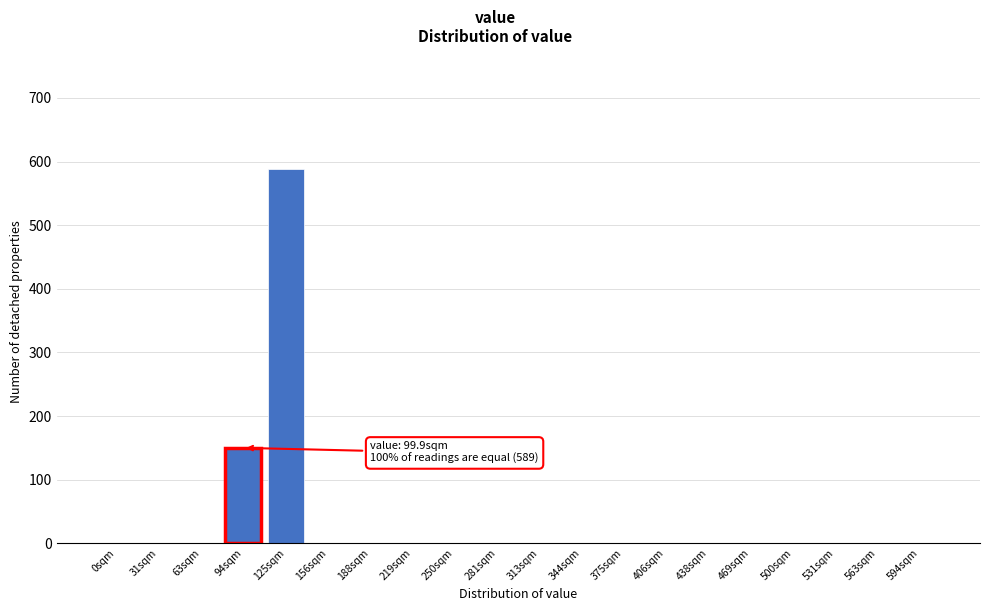

Reading right to left, list all the values displayed in this chart.

594sqm=0	563sqm=0	531sqm=0	500sqm=0	469sqm=0	438sqm=0	406sqm=0	375sqm=0	344sqm=0	313sqm=0	281sqm=0	250sqm=0	219sqm=0	188sqm=0	156sqm=0	125sqm=589	94sqm=150	63sqm=0	31sqm=0	0sqm=0